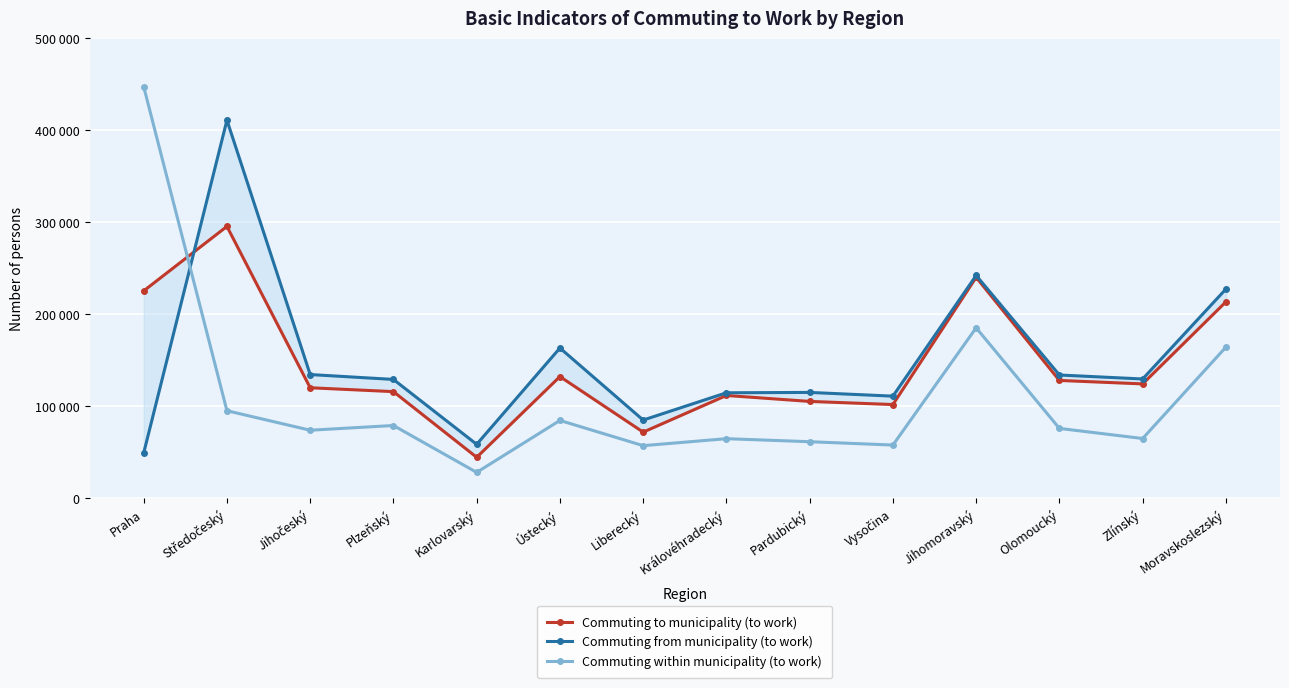

Reading right to left, what are all the values shown in this chart?

Commuting to municipality (to work): 213396	124245	127987	240035	101812	105208	111664	71821	132193	44471	115842	120049	295382	225320
Commuting from municipality (to work): 227286	129589	133908	242105	110933	114976	114588	84937	163233	58580	129090	134403	410847	49148
Commuting within municipality (to work): 164154	64895	75863	185188	57784	61411	64705	57122	84536	28077	79032	73895	95086	447273